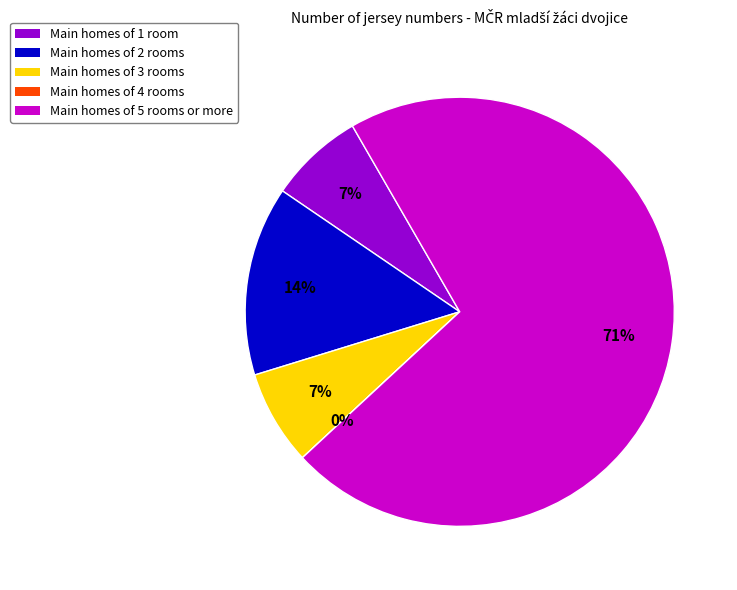

The č.dr. = 3 slice represents 13% of the pie. True or false?

False